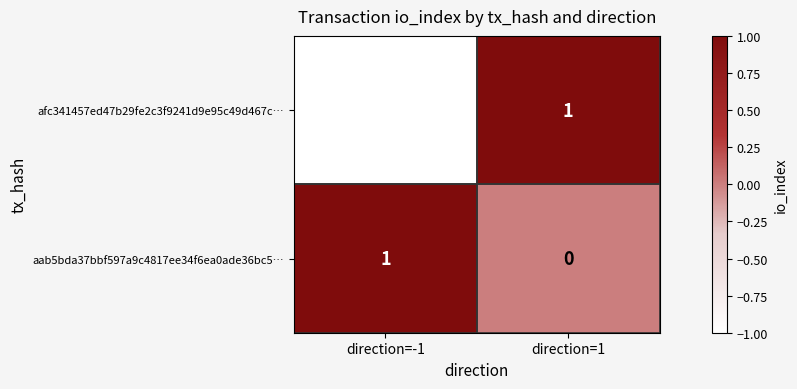

How many distinct data groups are displayed?

2